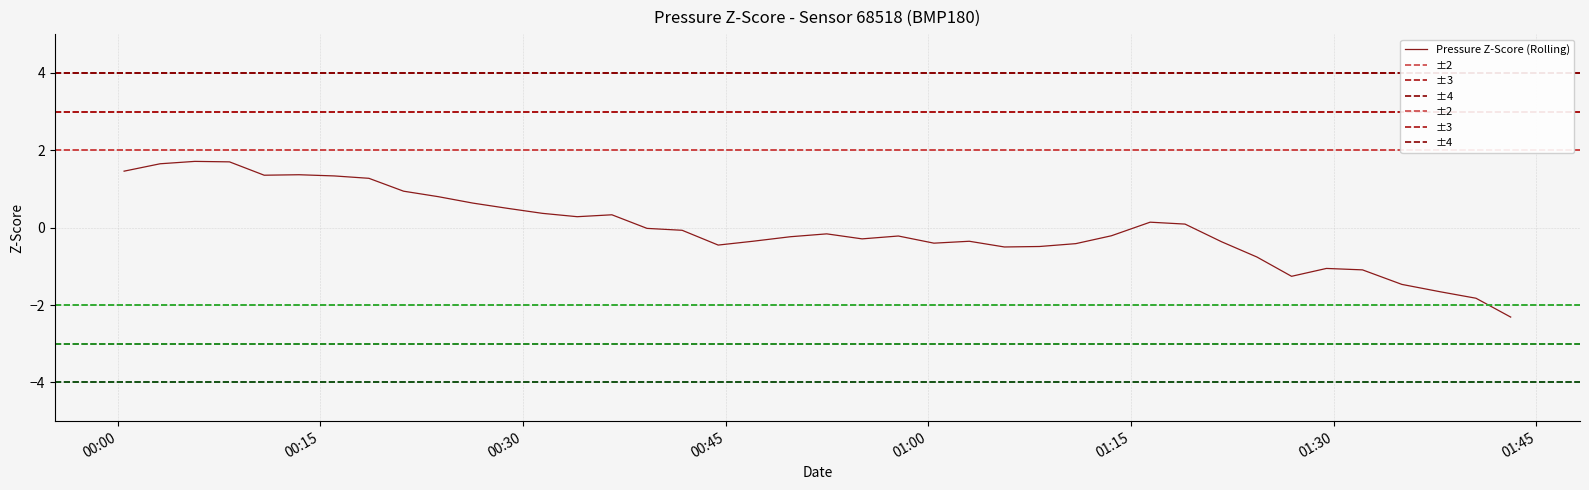

What is the highest value of the Pressure Z-Score (Rolling) series?

1.7